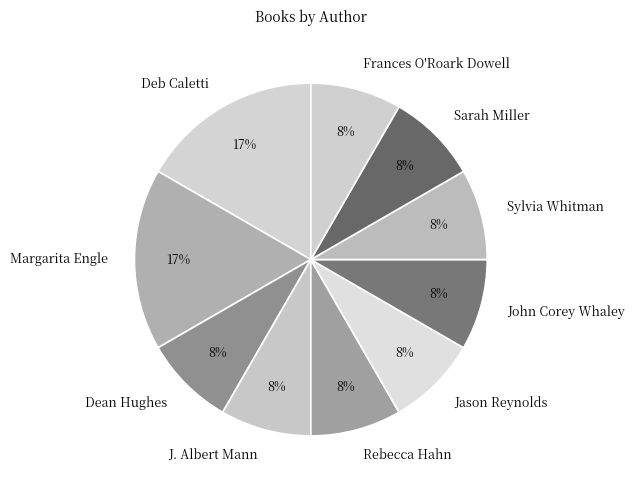

Does Frances O'Roark Dowell account for over 50% of the chart?

No